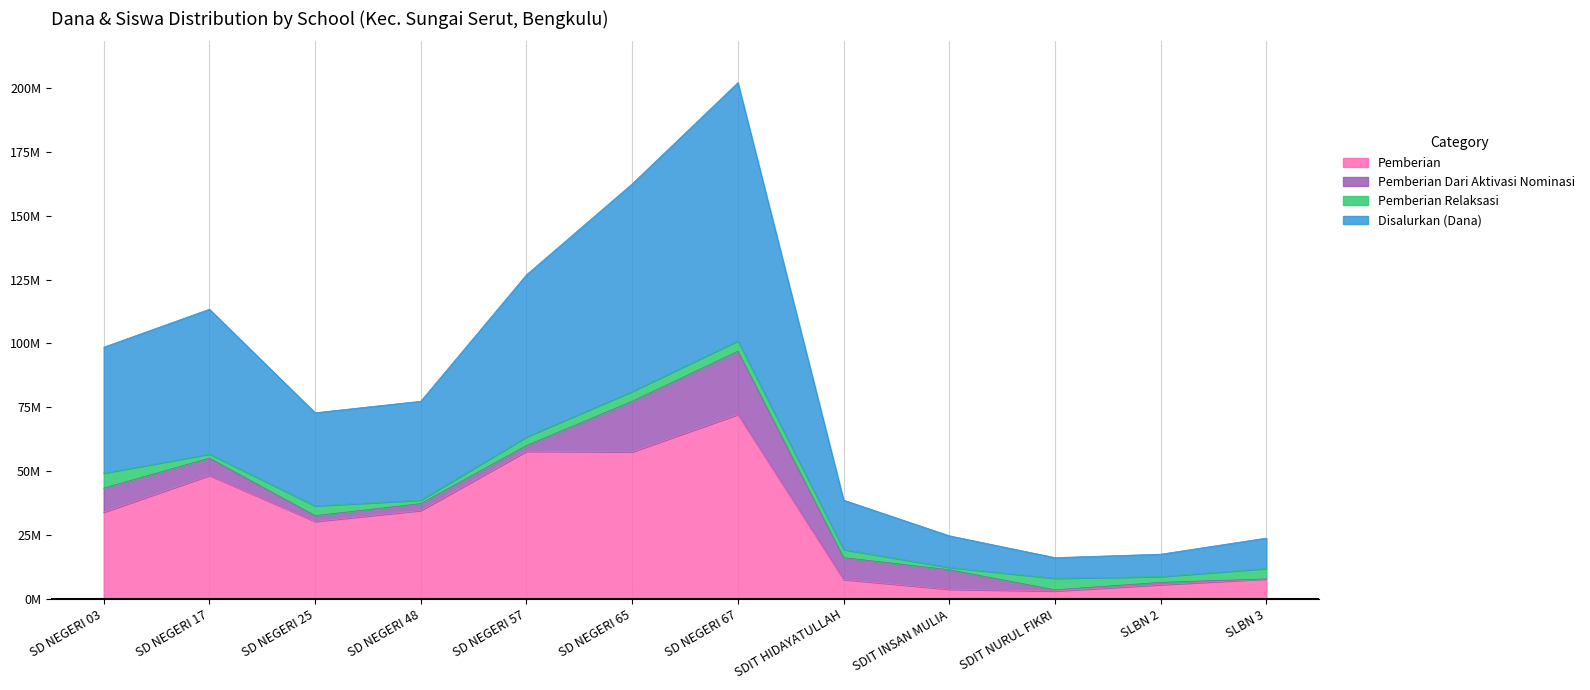

What is the value of the Disalurkan (Dana) point at the 2nd from the left?

56700000